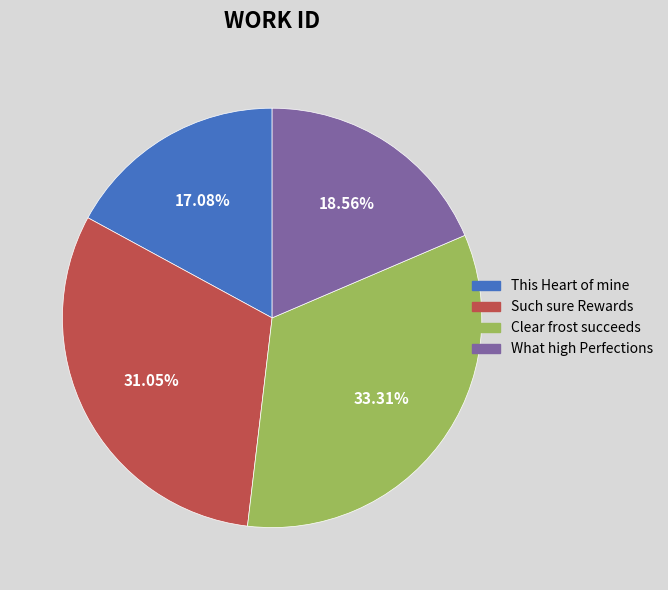

The What high Perfections slice represents 33% of the pie. True or false?

False